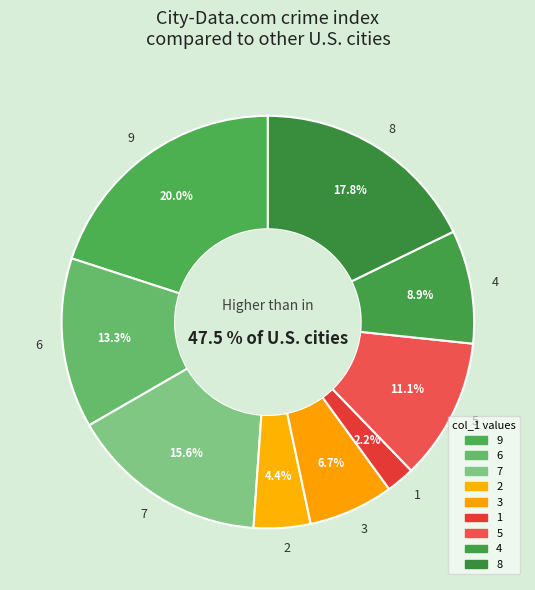

How much of the chart is everything except 2?

95.6%